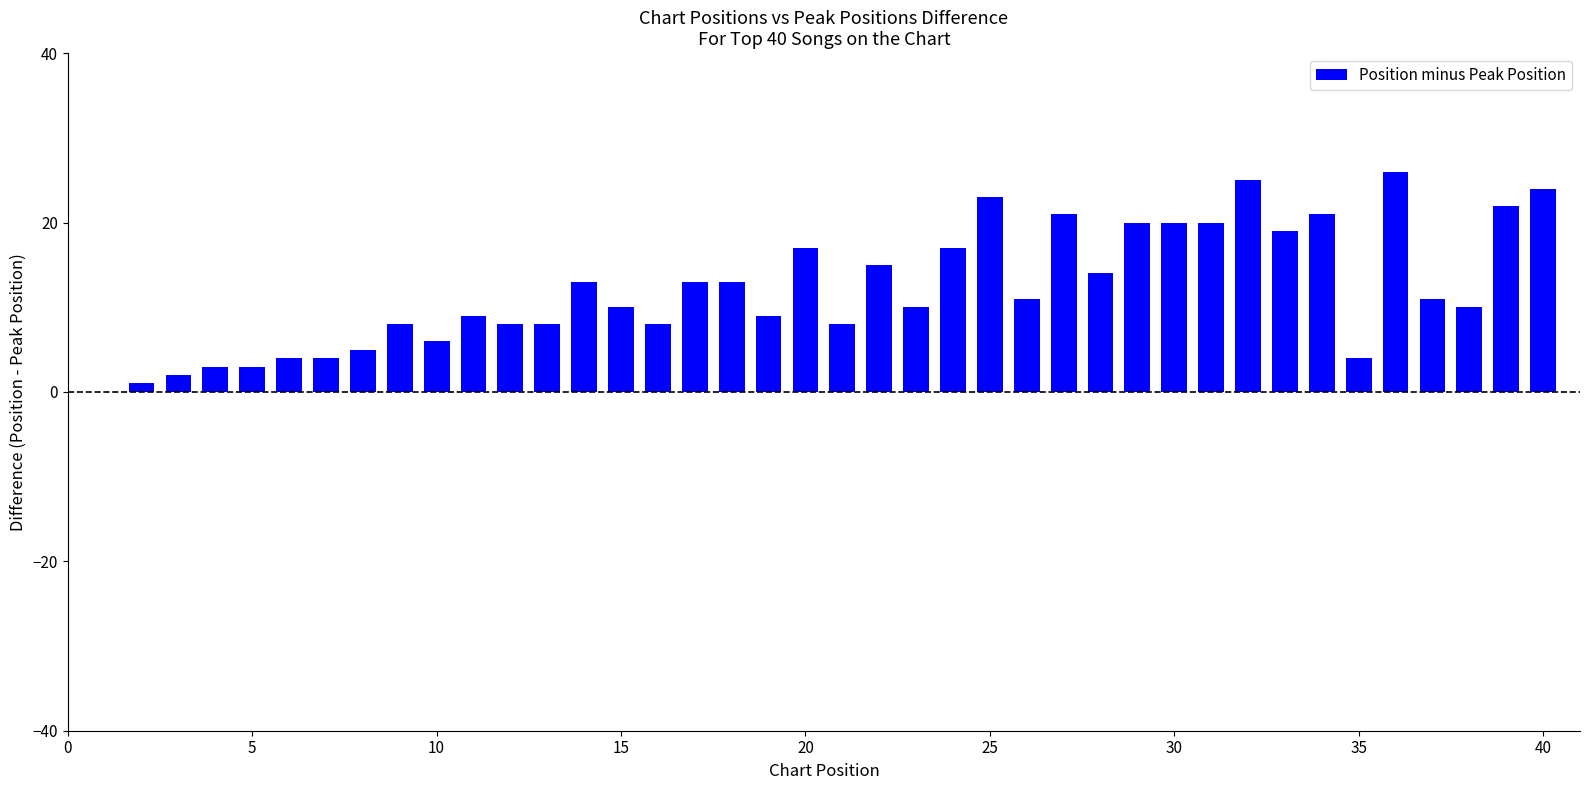

What is the maximum value shown in the chart?

26